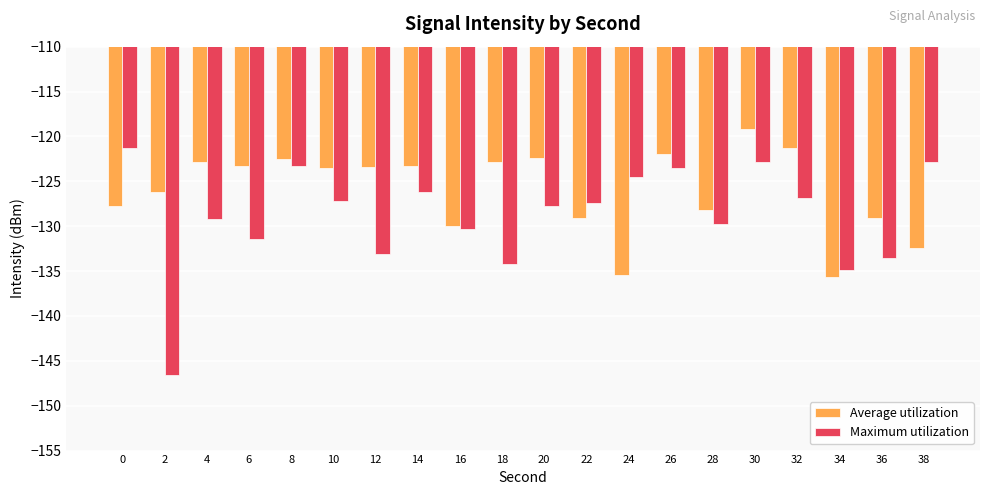

The Maximum utilization series shows -73.8 at 18. True or false?

False